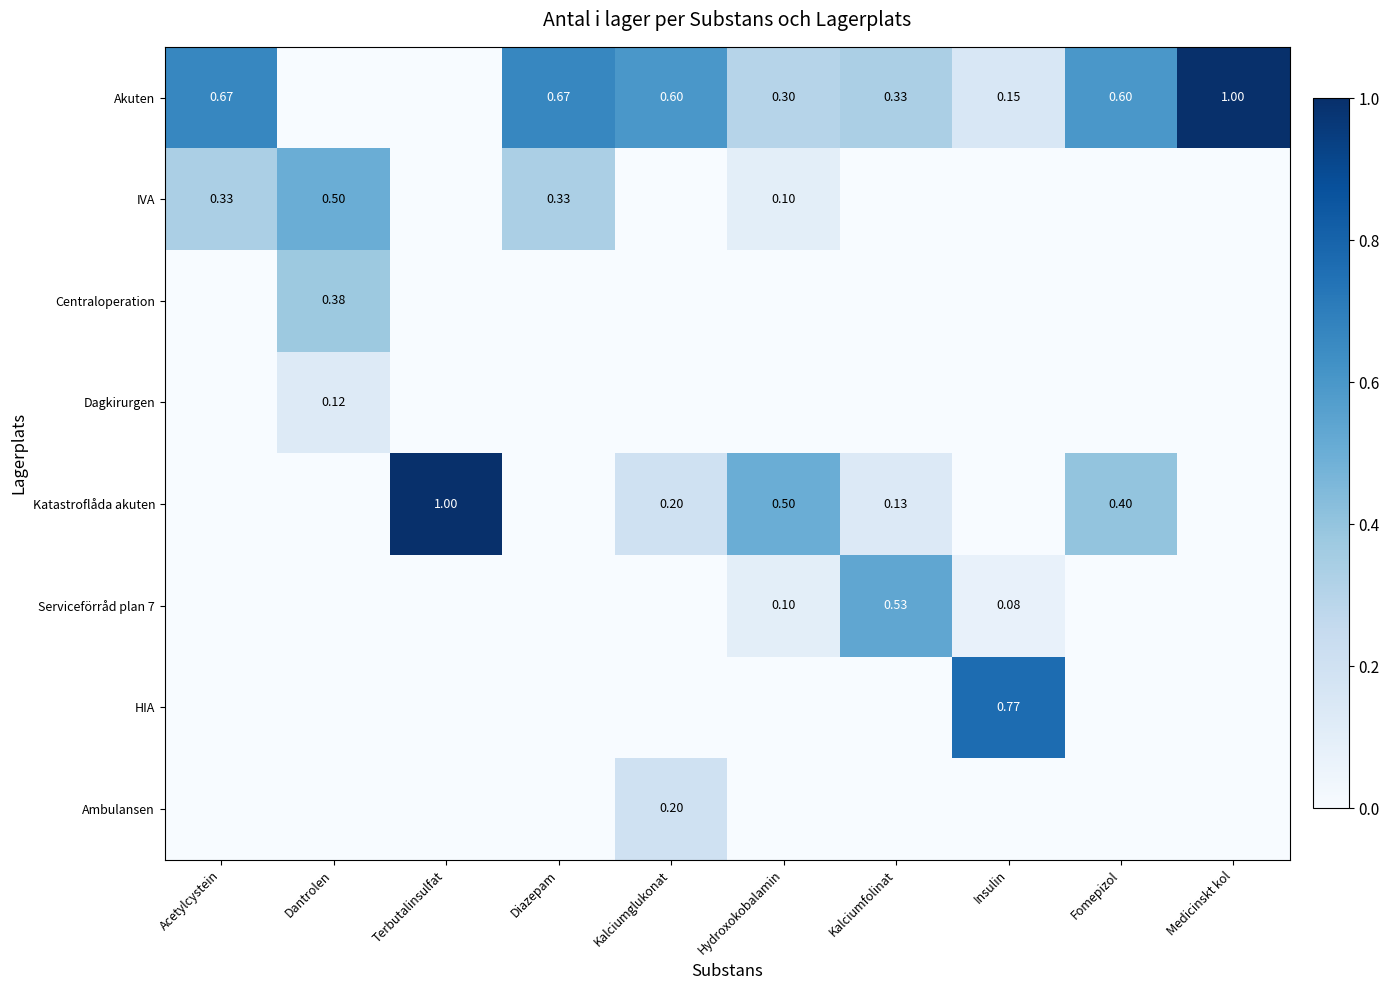

Which category has the highest value across all series?

Medicinskt kol